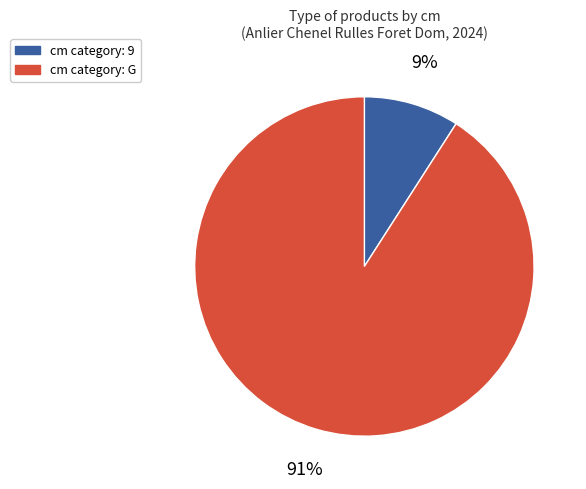

To the nearest percent, what is the difference between the largest and smallest slice percentages?

82%